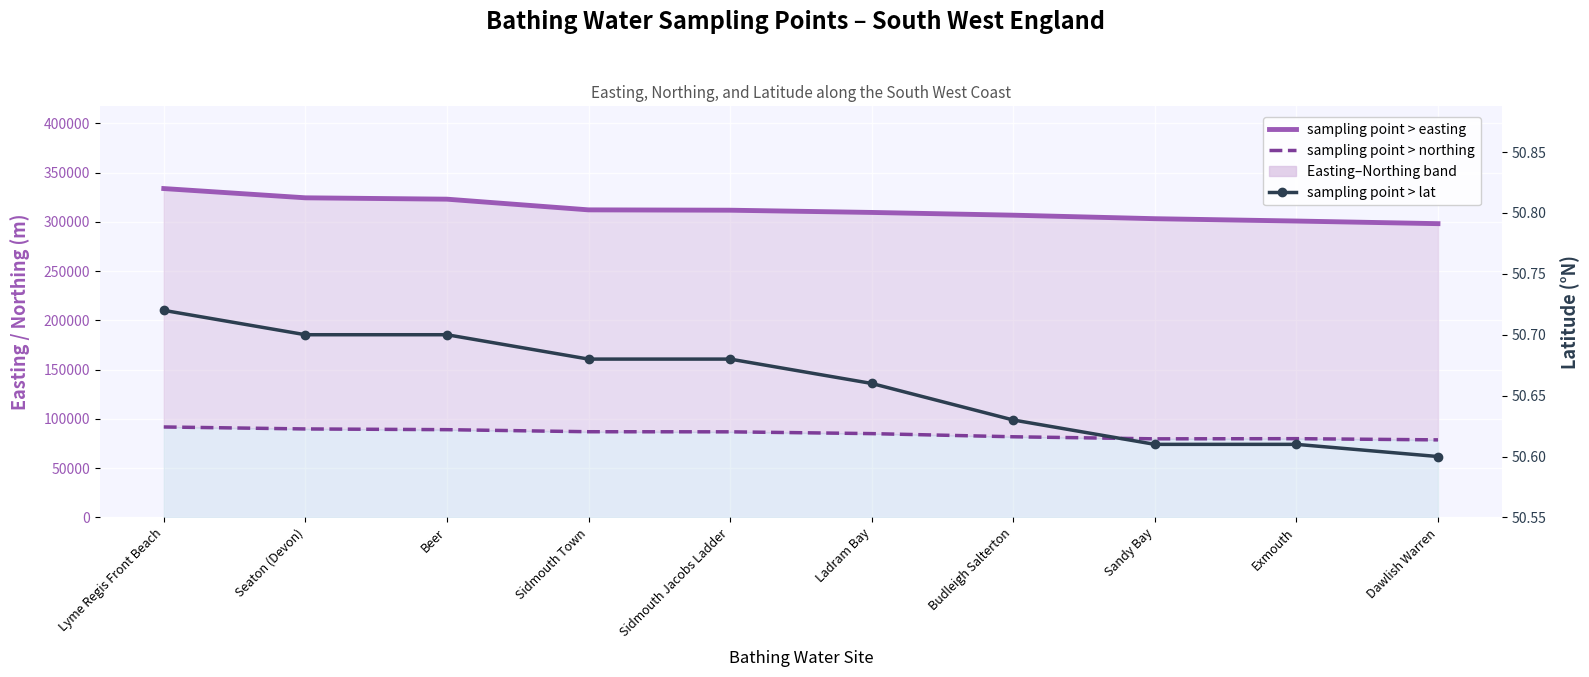

What is the sum of the sampling point > northing values at Lyme Regis Front Beach and Sidmouth Town?

178869.0